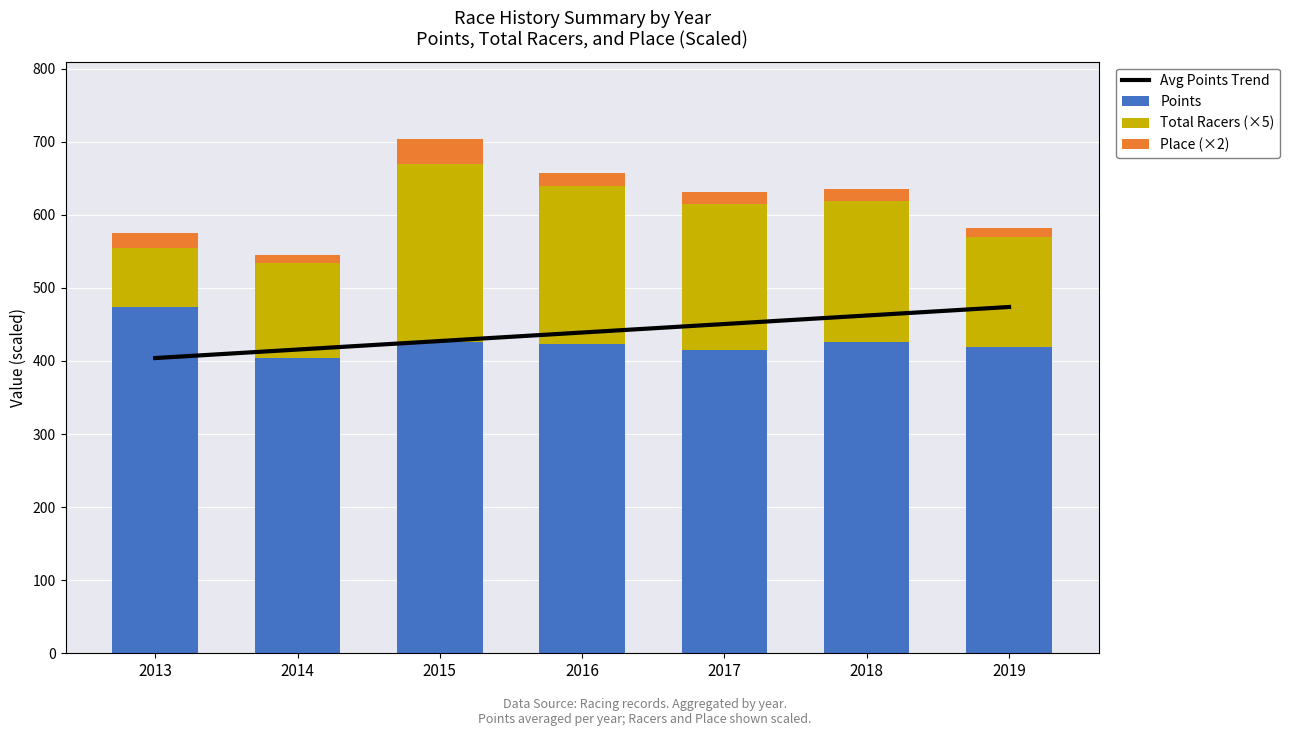

What is the difference between the maximum and minimum values in the Avg Points Trend series?

69.9